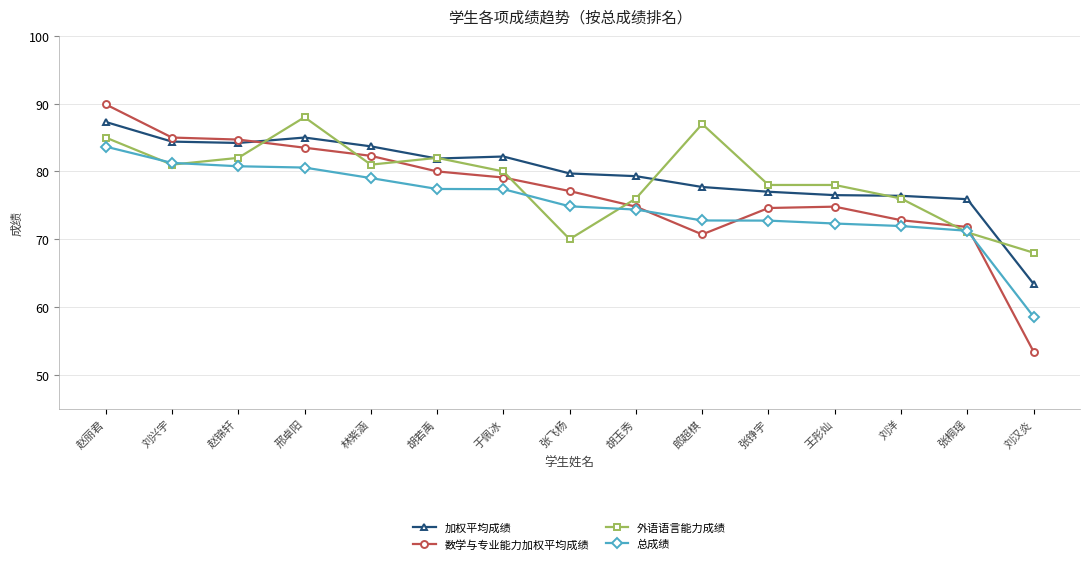

At which label does 加权平均成绩 reach its minimum?

刘汉炎